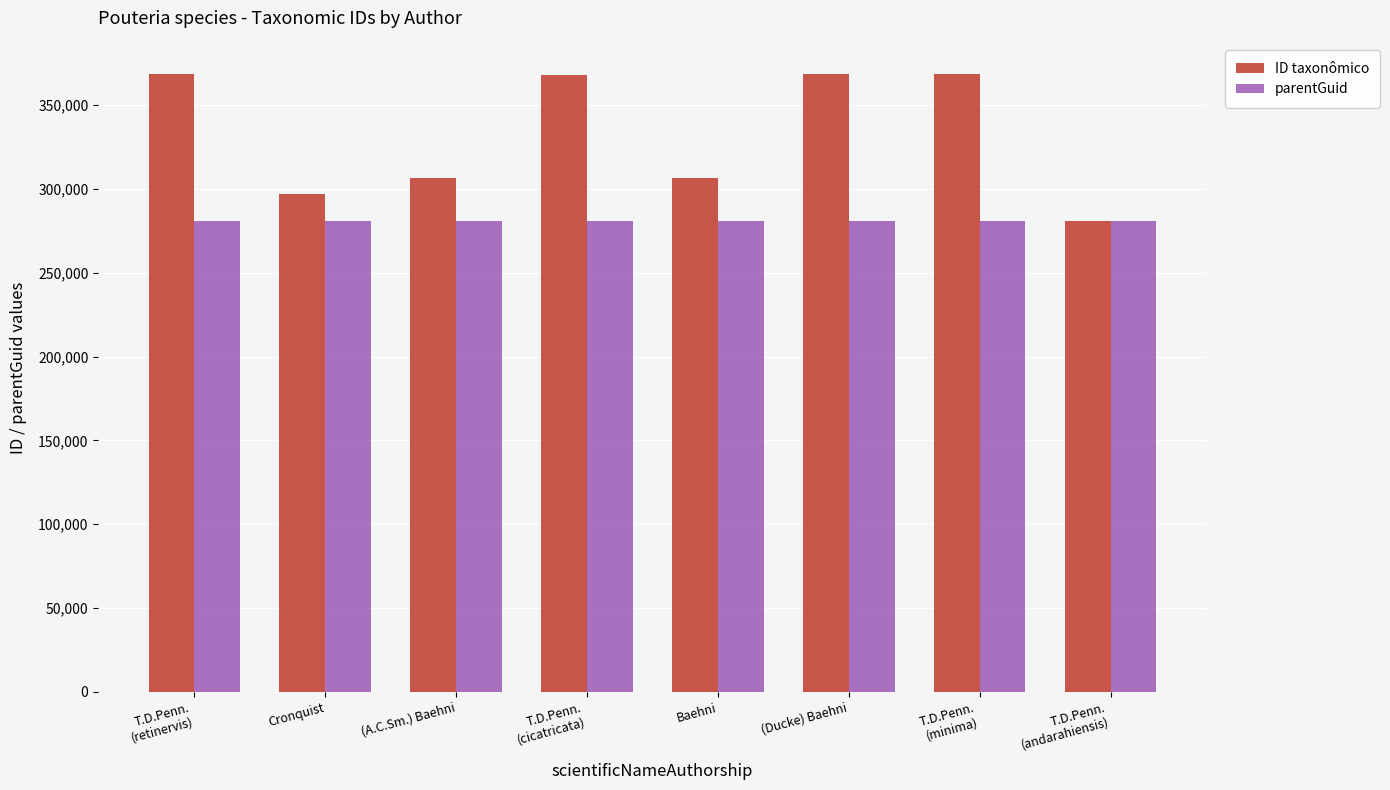

What is the greatest value displayed?

368443